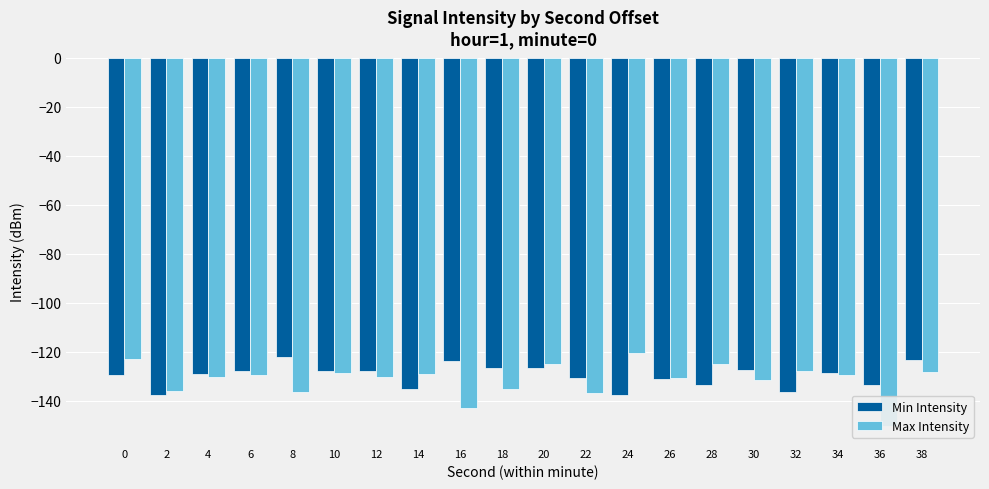

Is the value of Max Intensity at 34 greater than the value of Min Intensity at 24?

Yes